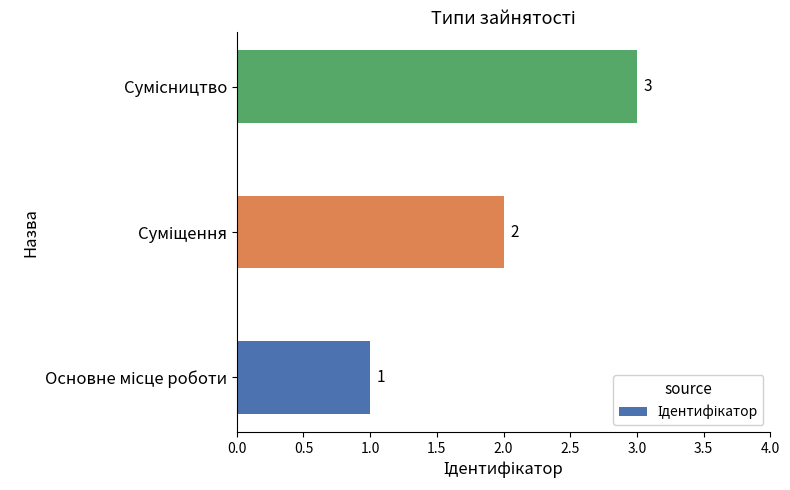

What is the greatest value displayed?

3